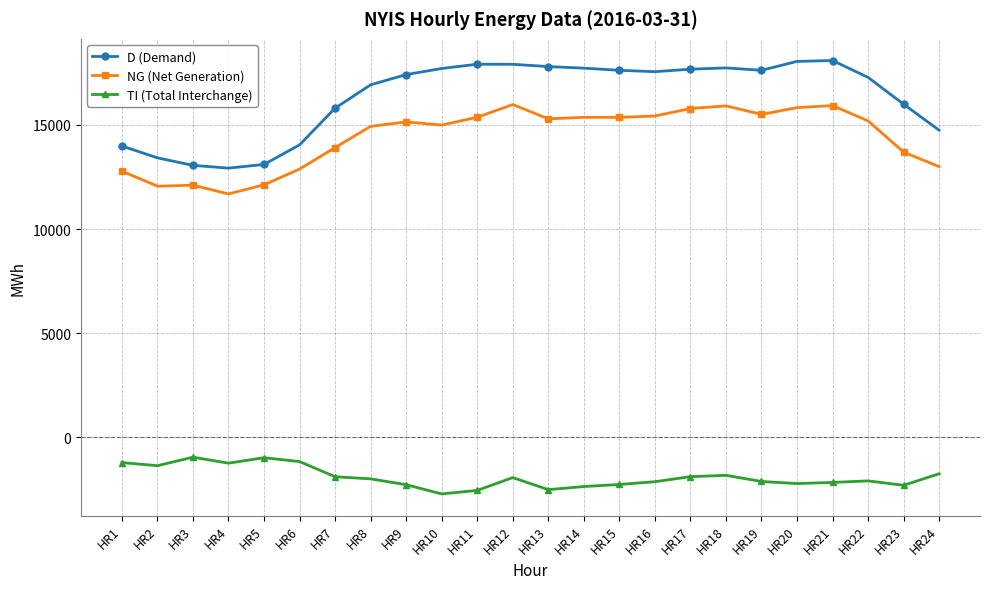

What is the difference between the NG (Net Generation) values at HR16 and HR1?

2649